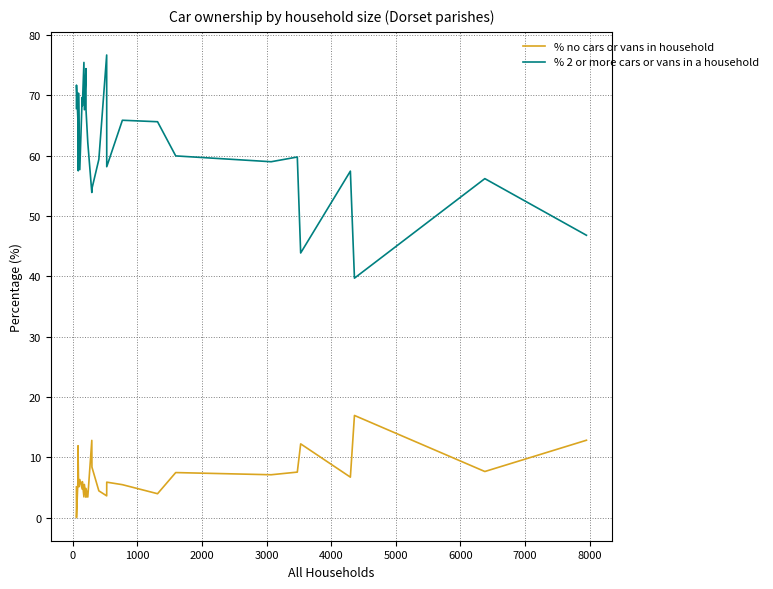

Which series has the largest total across all categories?

% 2 or more cars or vans in a household